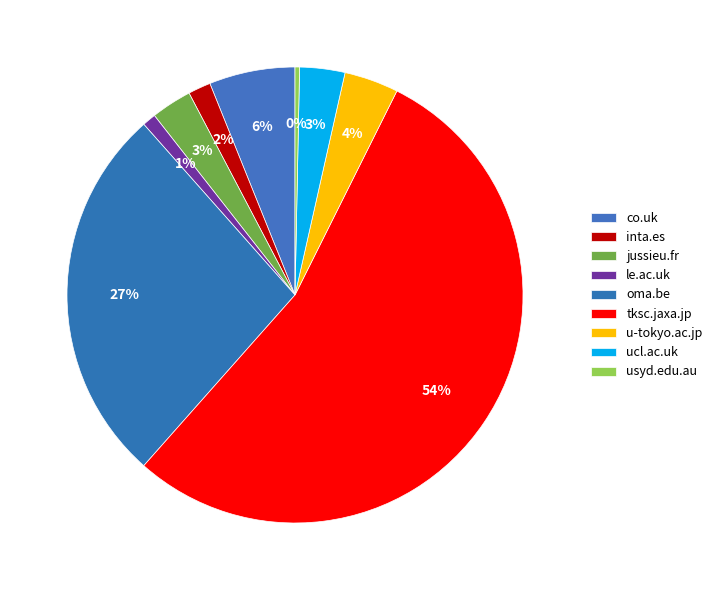

What is the ratio of the value at usyd.edu.au to the value at co.uk?

0.1